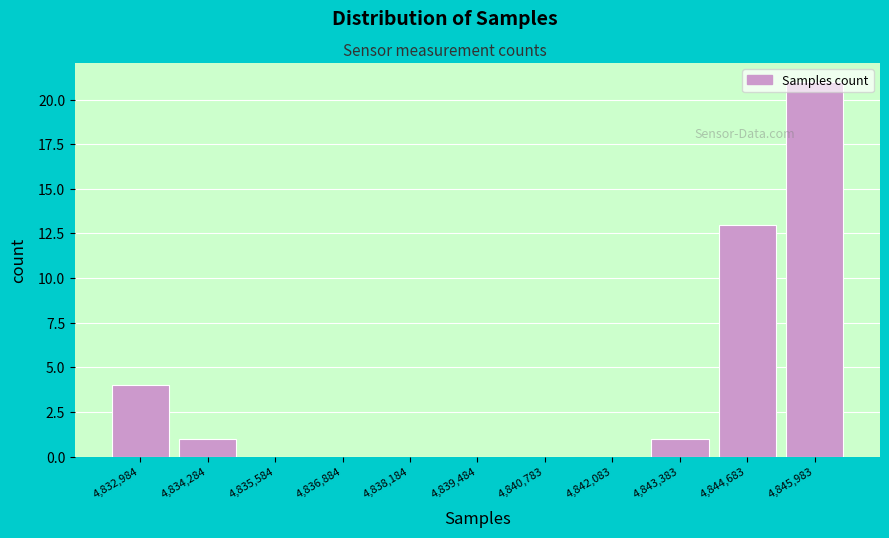

Reading left to right, transcribe this chart: for each bar, give the range it covers on the x-axis and its height. Neither the bar edges nor the heights are printed on the chart, so give them approximately, as read against the axes.

4832400 to 4833600: 4
4833600 to 4835000: 1
4835000 to 4836200: 0
4836200 to 4837600: 0
4837600 to 4838800: 0
4838800 to 4840200: 0
4840200 to 4841400: 0
4841400 to 4842800: 0
4842800 to 4844000: 1
4844000 to 4845400: 13
4845400 to 4846600: 21